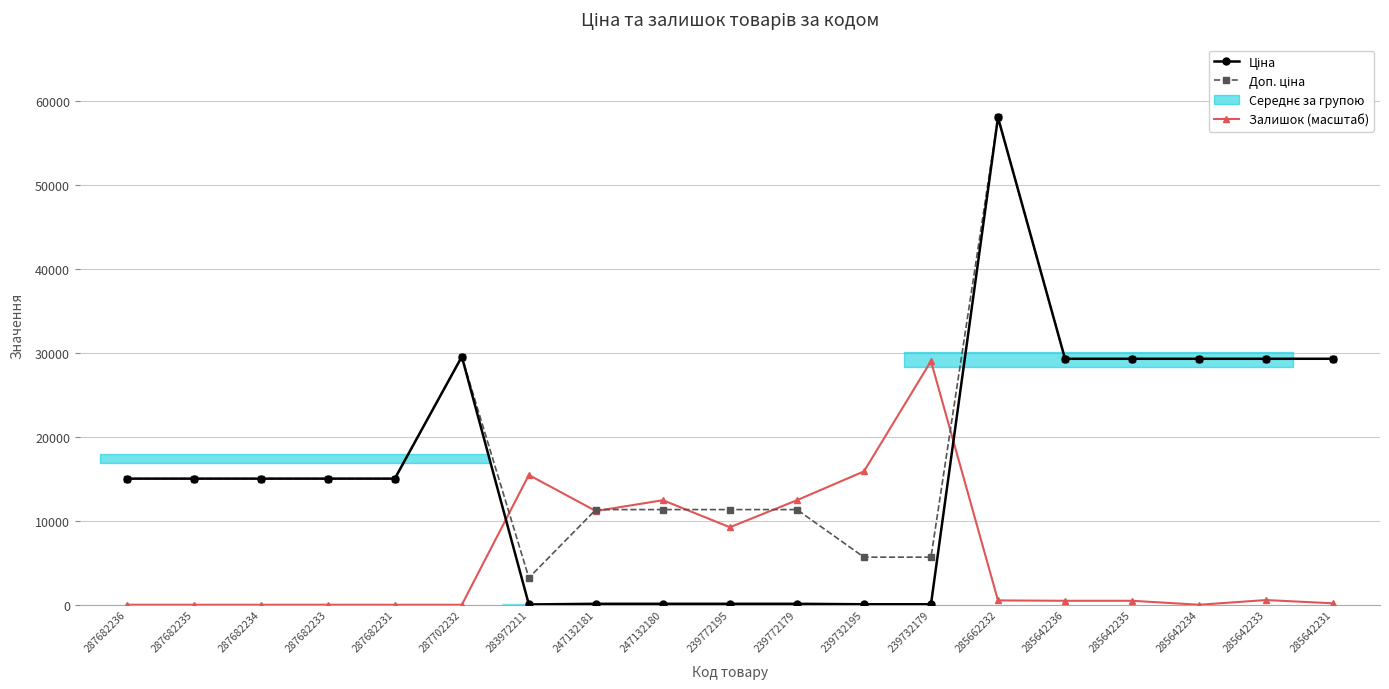

Reading left to right, what are all the values shown in this chart?

Ціна: 287682236=15019.2	287682235=15019.2	287682234=15019.2	287682233=15019.2	287682231=15019.2	287702232=29548.9	283972211=32.0	247132181=113.3	247132180=113.3	239772195=113.3	239772179=113.3	239732195=56.7	239732179=56.7	285662232=58037.0	285642236=29294.9	285642235=29294.9	285642234=29294.9	285642233=29294.9	285642231=29294.9
Доп. ціна: 287682236=15019.2	287682235=15019.2	287682234=15019.2	287682233=15019.2	287682231=15019.2	287702232=29548.9	283972211=3205.0	247132181=11334.0	247132180=11334.0	239772195=11334.0	239772179=11334.0	239732195=5667.0	239732179=5667.0	285662232=58037.0	285642236=29294.9	285642235=29294.9	285642234=29294.9	285642233=29294.9	285642231=29294.9
Залишок (масштаб): 287682236=0.0	287682235=0.0	287682234=0.0	287682233=0.0	287682231=0.0	287702232=0.0	283972211=15453.6	247132181=11161.0	247132180=12448.8	239772195=9229.3	239772179=12448.8	239732195=15882.9	239732179=29018.5	285662232=515.1	285642236=472.2	285642235=472.2	285642234=0.0	285642233=558.0	285642231=171.7